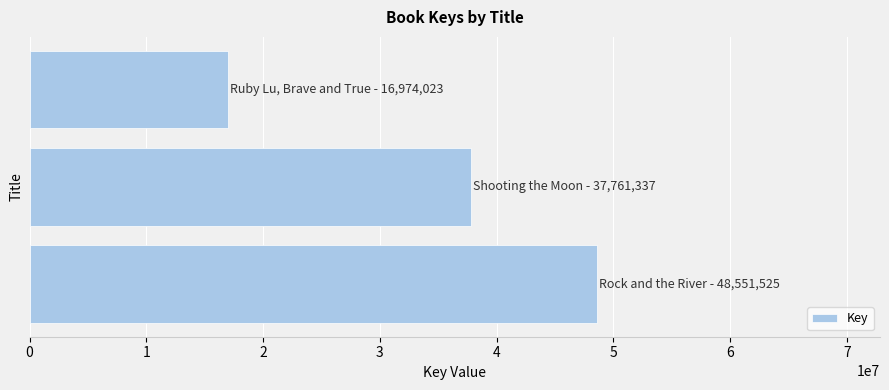

What is the smallest value displayed?

16974023